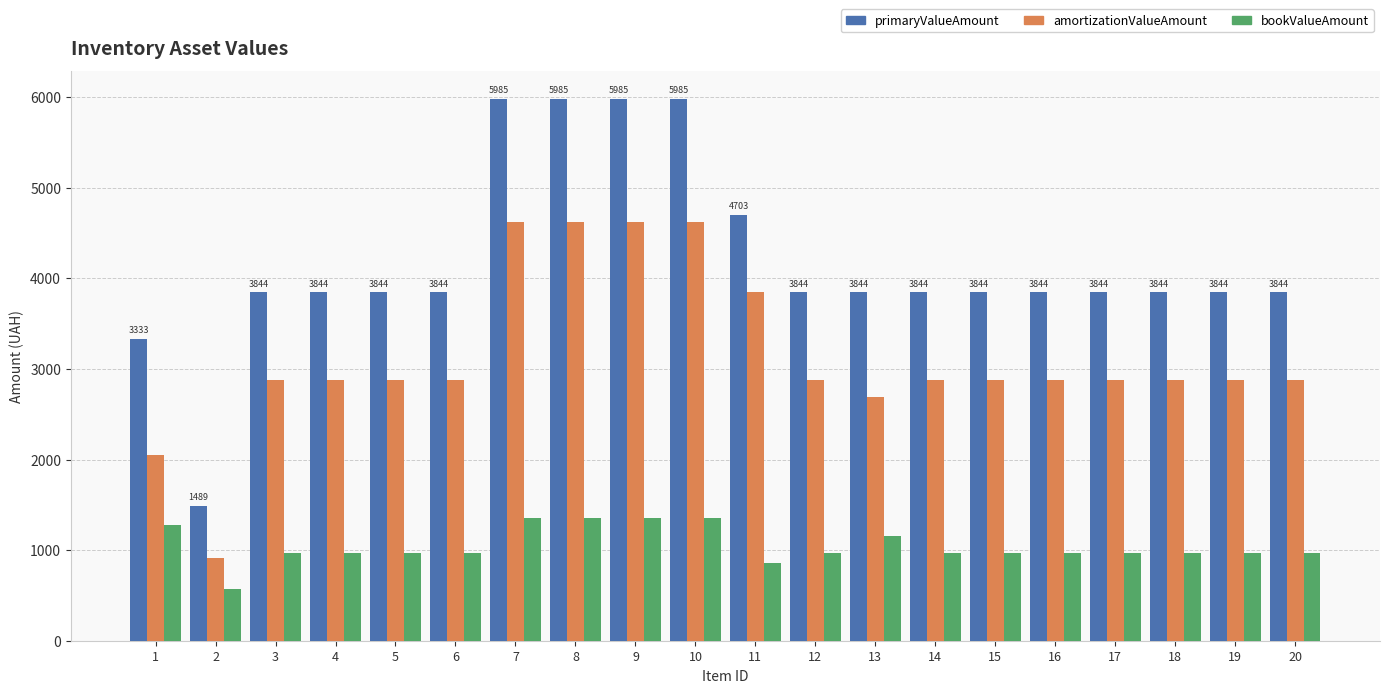

Reading left to right, list all the values displayed in this chart.

primaryValueAmount: 1=3333.0	2=1489.0	3=3844.5	4=3844.5	5=3844.5	6=3844.5	7=5985.0	8=5985.0	9=5985.0	10=5985.0	11=4703.0	12=3844.5	13=3844.5	14=3844.5	15=3844.5	16=3844.5	17=3844.5	18=3844.5	19=3844.5	20=3844.5
amortizationValueAmount: 1=2054.1	2=917.0	3=2875.2	4=2875.2	5=2875.2	6=2875.2	7=4626.2	8=4626.2	9=4626.2	10=4626.2	11=3847.1	12=2875.2	13=2690.2	14=2875.2	15=2875.2	16=2875.2	17=2875.2	18=2875.2	19=2875.2	20=2875.2
bookValueAmount: 1=1279.0	2=572.0	3=969.3	4=969.3	5=969.3	6=969.3	7=1358.8	8=1358.8	9=1358.8	10=1358.8	11=855.9	12=969.3	13=1154.3	14=969.3	15=969.3	16=969.3	17=969.3	18=969.3	19=969.3	20=969.3